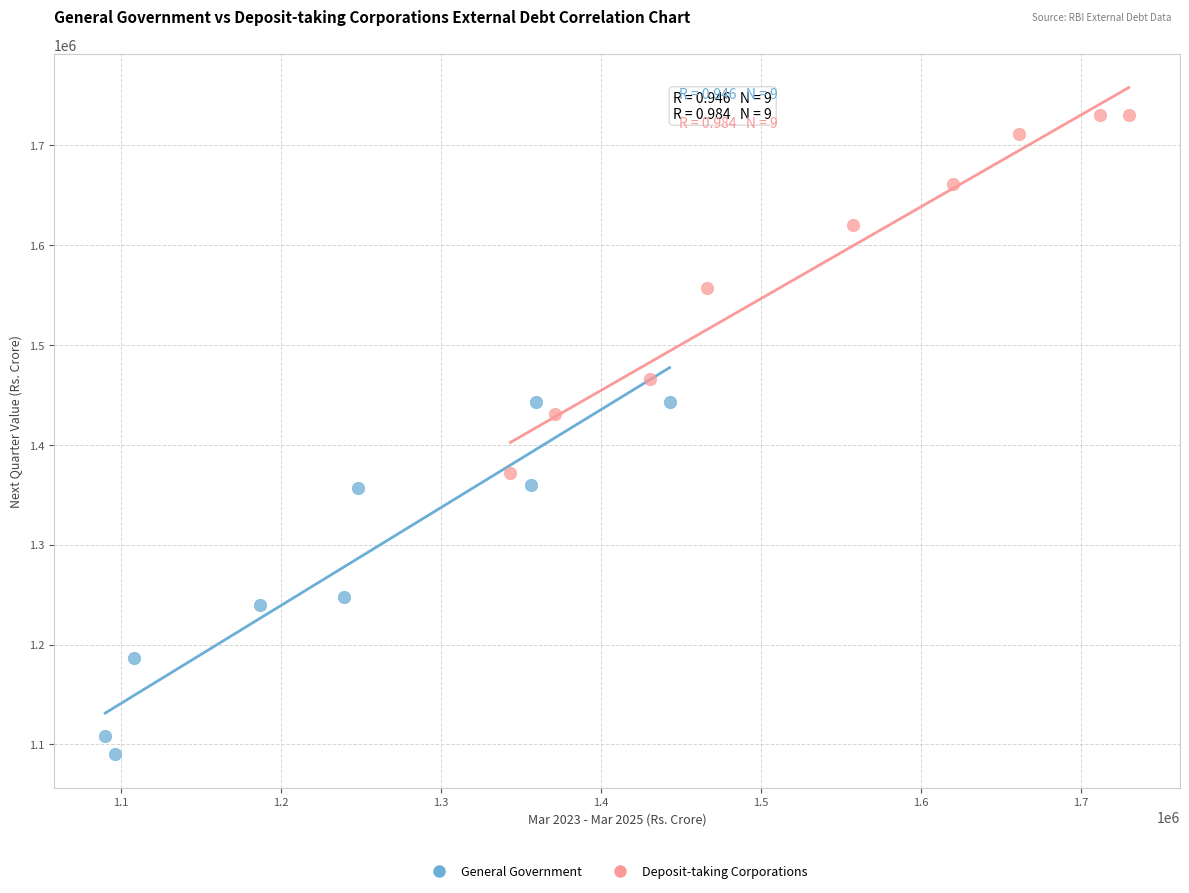

Which series contains the lowest Y value?

General Government